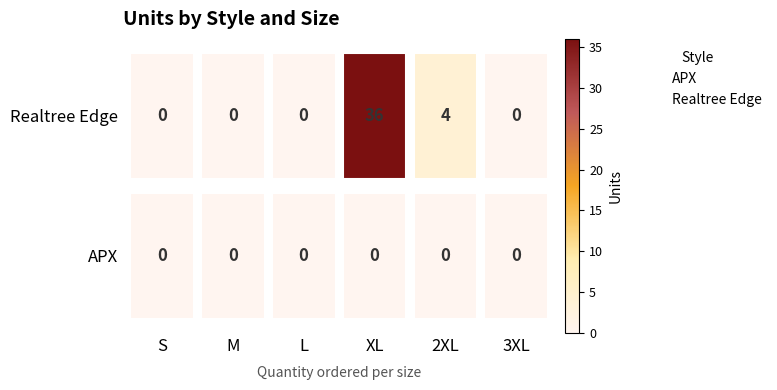

What are all the series names shown in the legend?

APX, Realtree Edge